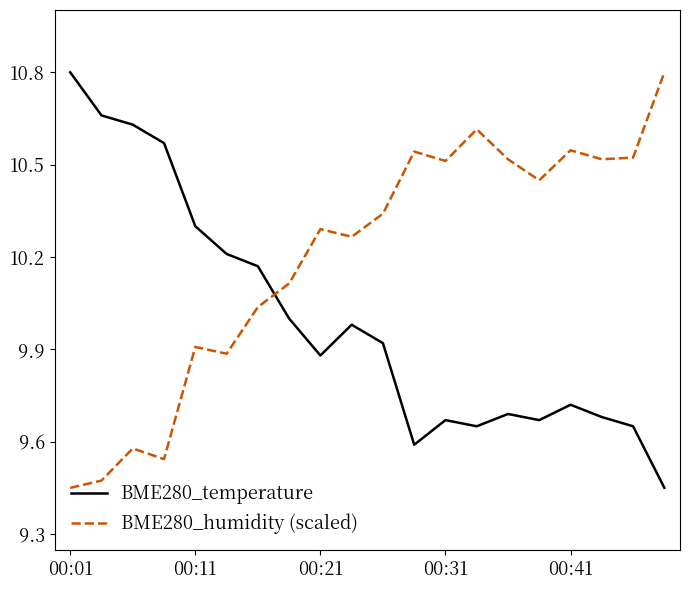

Is this an area chart (filled region under the line)?

No